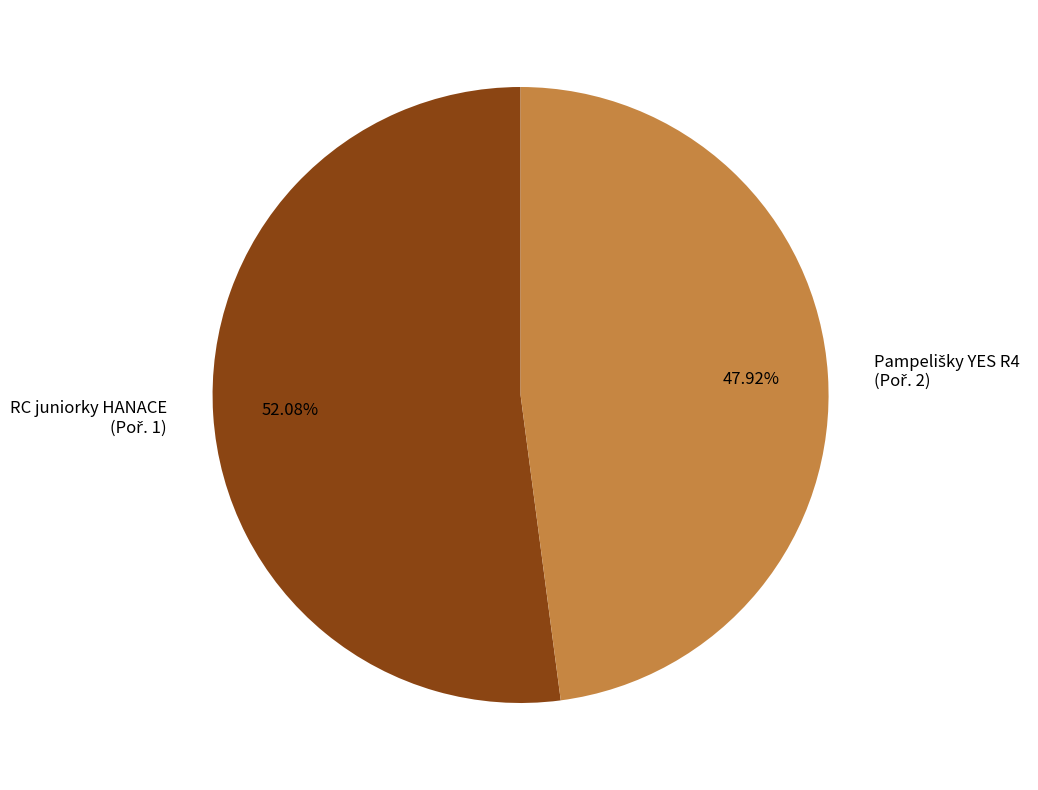

Does any single category account for the majority?

Yes